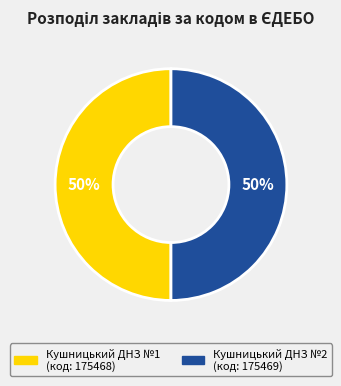

What is the ratio of the value at Кушницький ДНЗ №2 to the value at Кушницький ДНЗ №1?

1.0